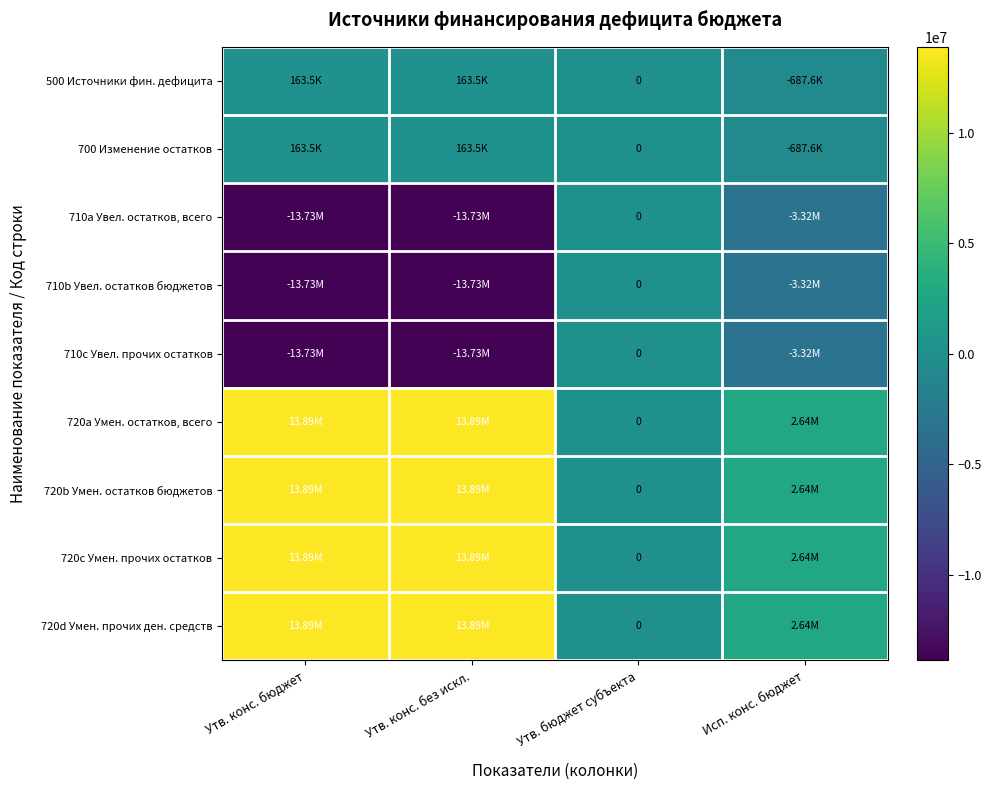

What is the minimum value for 710b Увел. остатков бюджетов?

-13728800.0